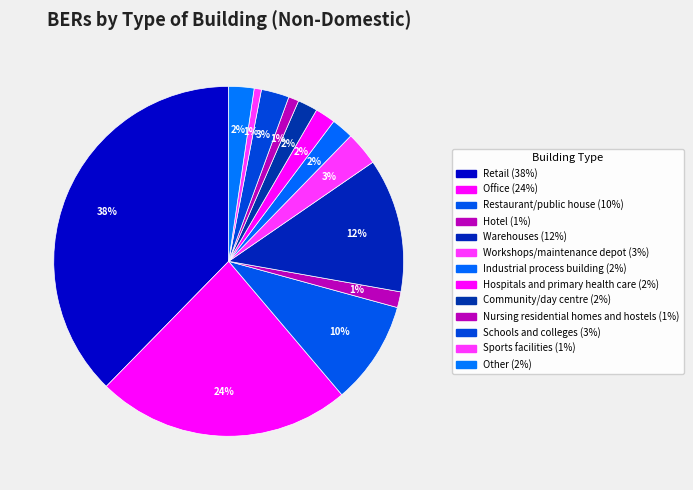

Rank the categories by value from lowest to highest.

Sports facilities, Nursing residential homes and hostels, Hotel, Community/day centre, Hospitals and primary health care, Industrial process building, Other, Schools and colleges, Workshops/maintenance depot, Restaurant/public house, Warehouses, Office, Retail